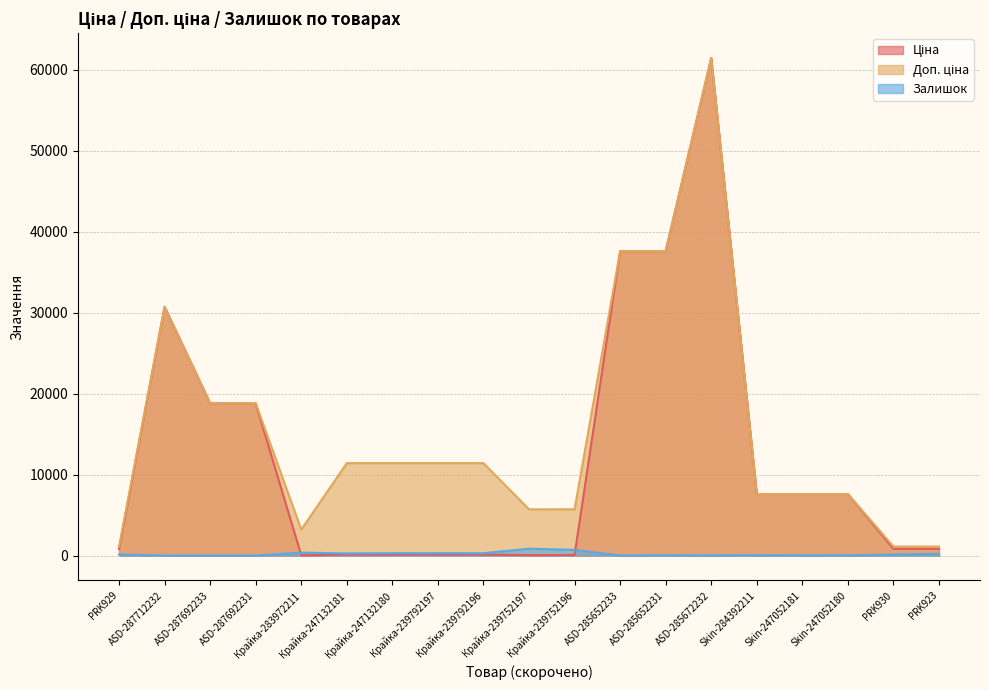

What are all the series names shown in the legend?

Ціна, Доп. ціна, Залишок